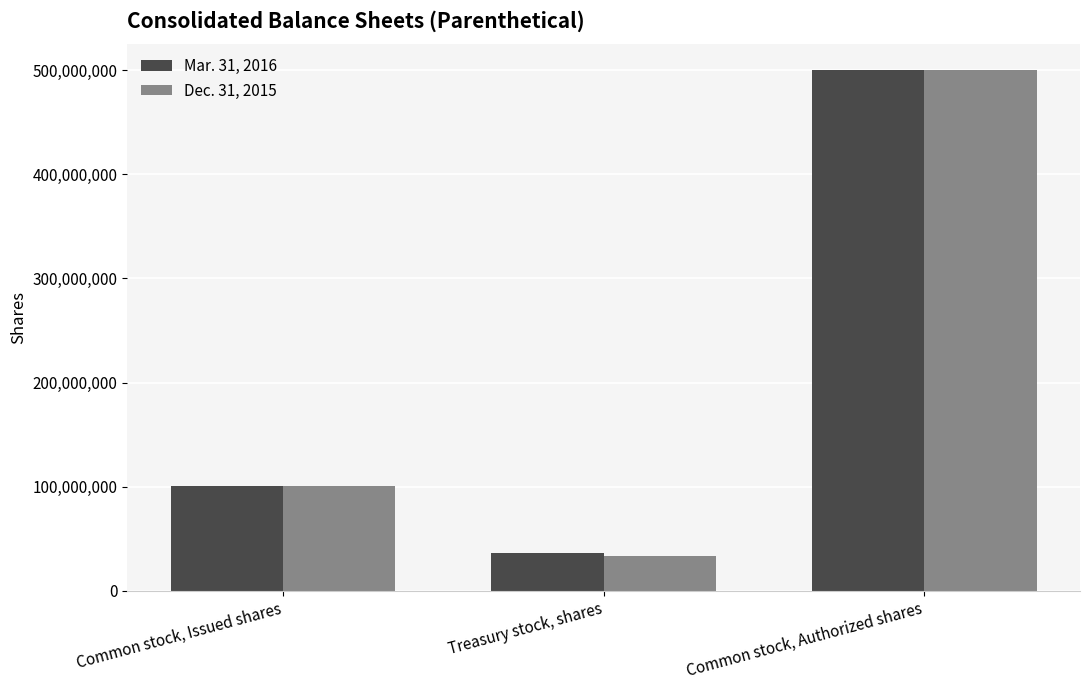

The Mar. 31, 2016 series shows 500000000 at Common stock, Authorized shares. True or false?

True